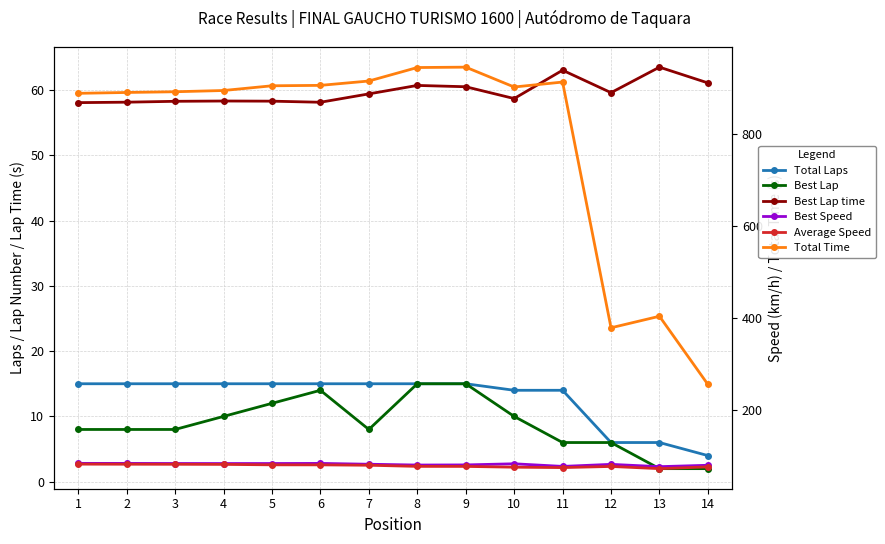

Is it true that Best Lap time equals 58.1 at 2?

True